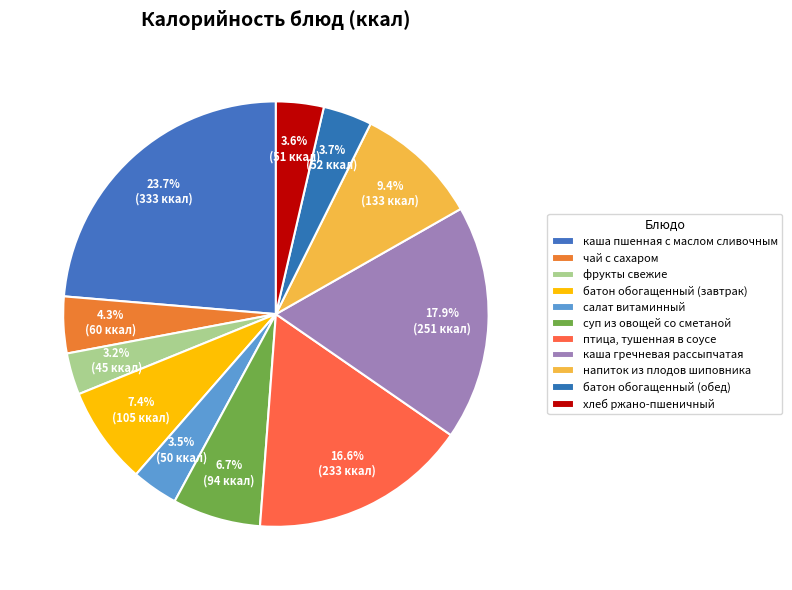

Count the number of slices in the pie.

11